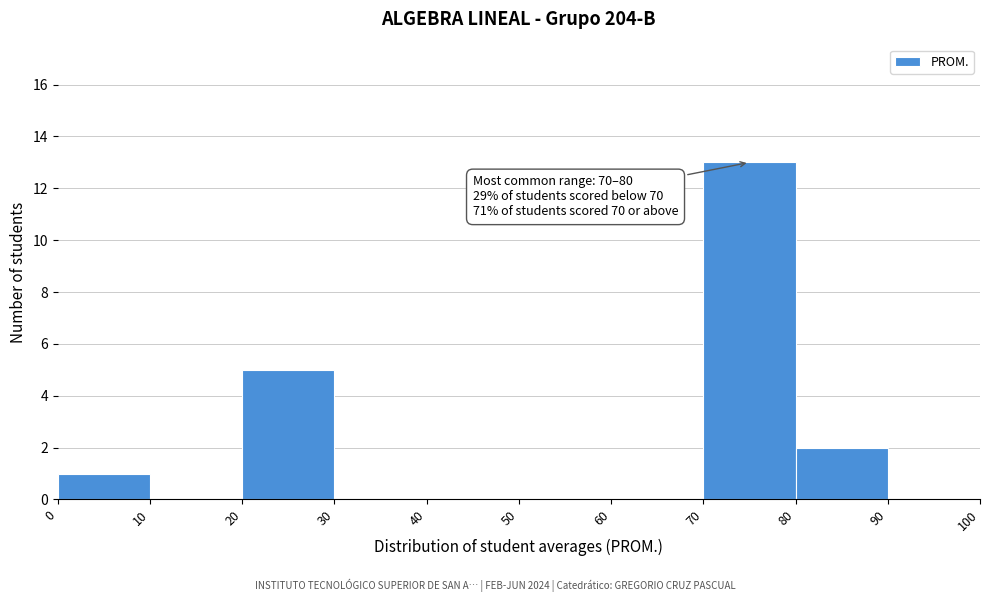

Over which range of the x-axis is the bar tallest?

70 to 80